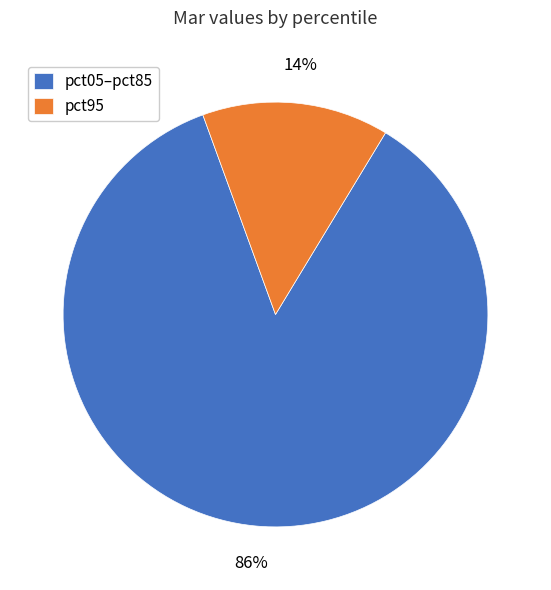

Combined, do pct05–pct85 and pct95 account for over 50%?

Yes